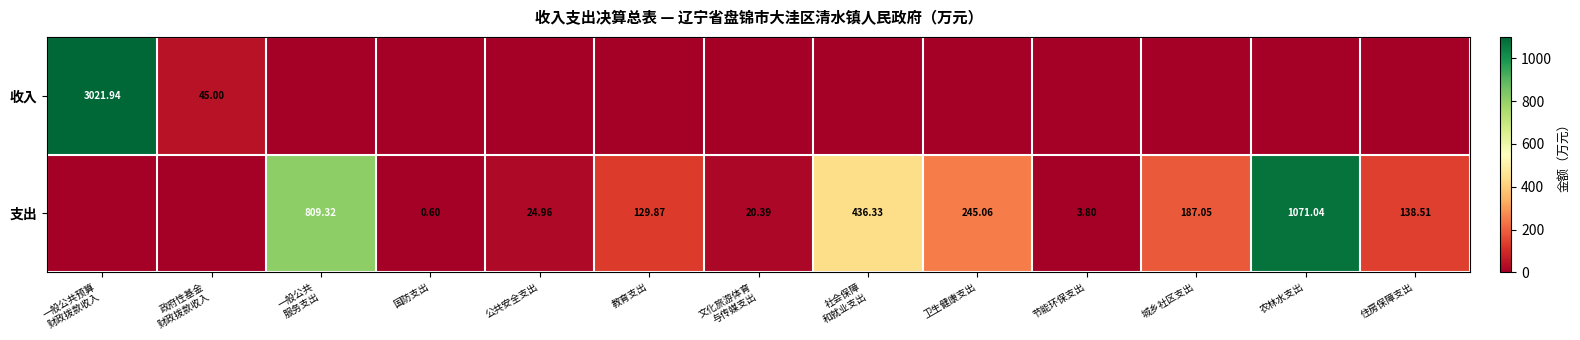

What is the spread (max minus min) of values at 教育支出?

129.9